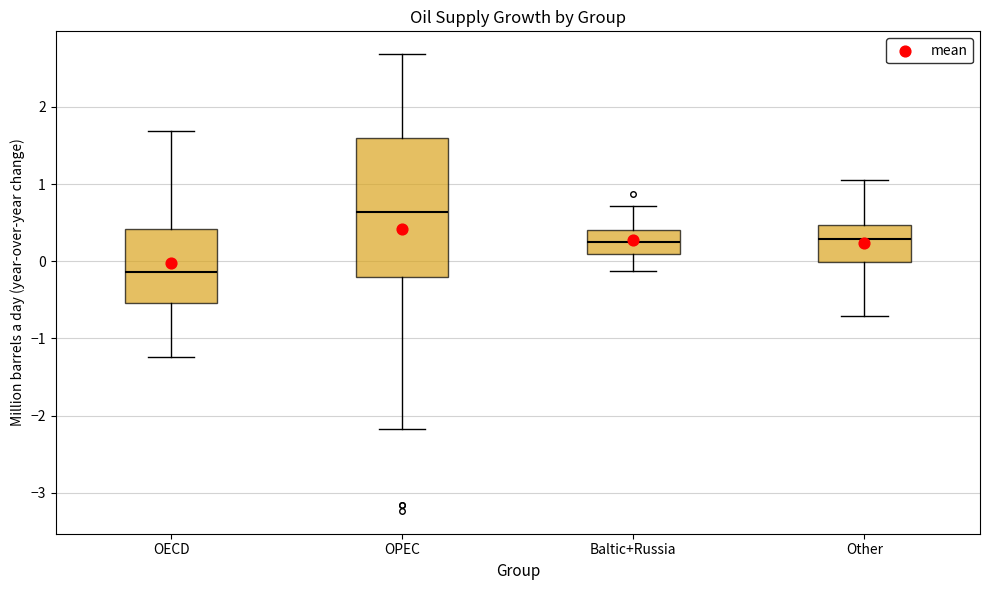

Comparing the boxes themselves (not the whiskers), which one is the tallest?

OPEC